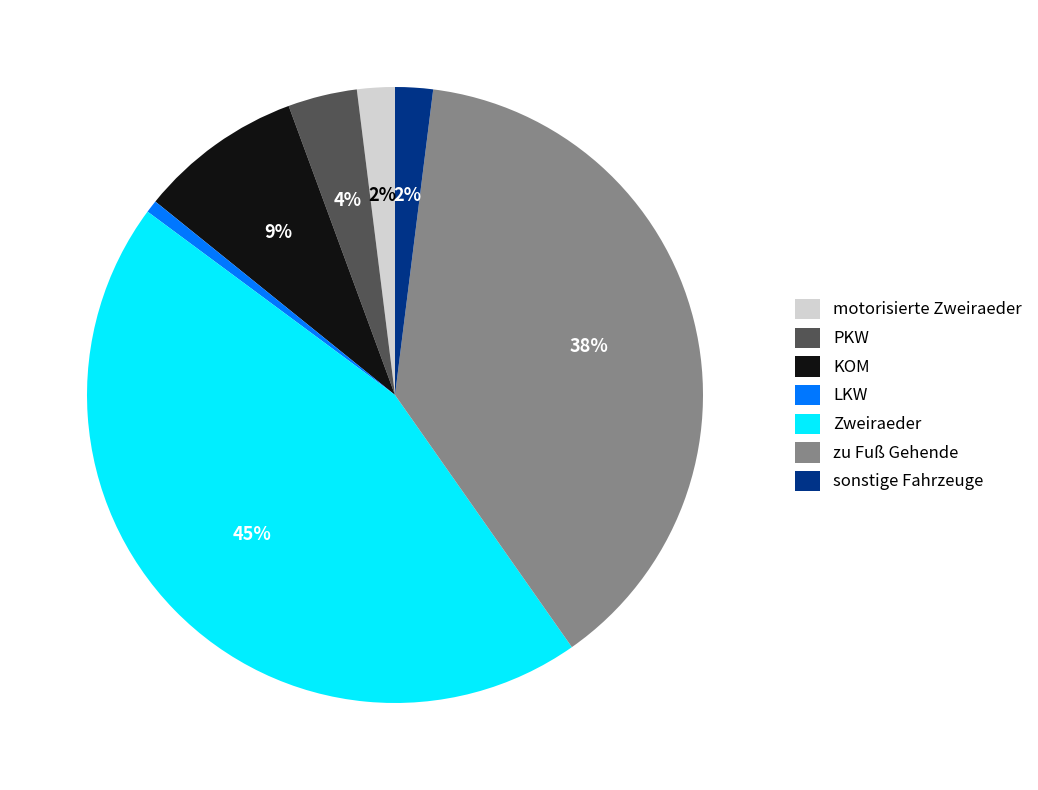

Does any single category account for the majority?

No